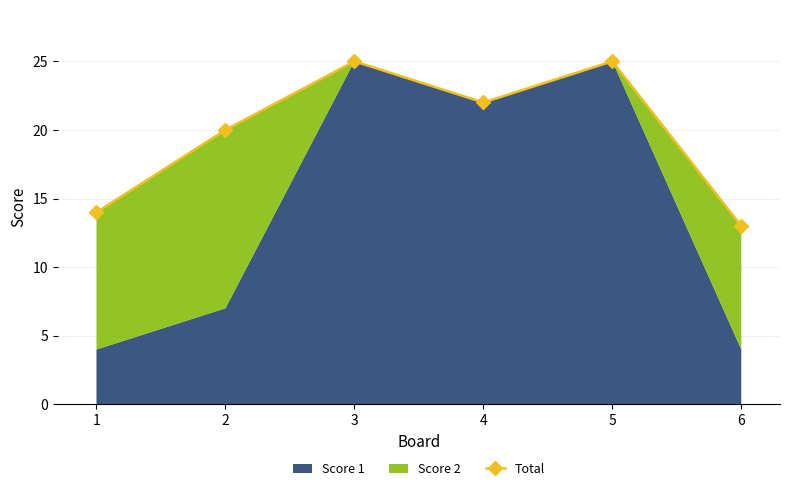

Reading right to left, transcribe all the data shown in this chart.

6=13	5=25	4=22	3=25	2=20	1=14